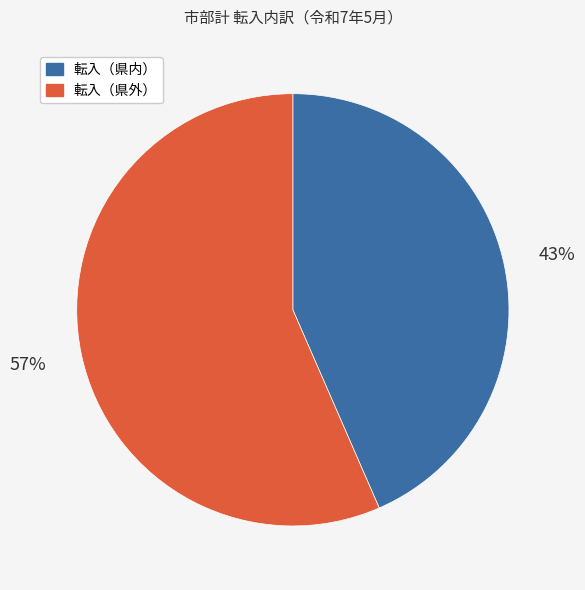

To the nearest percent, what is the combined percentage of 転入（県外） and 転入（県内）?

100%